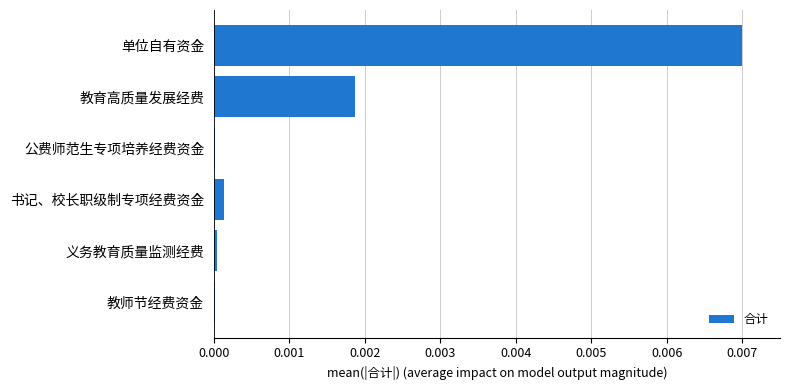

Which has a higher value, 书记、校长职级制专项经费资金 or 单位自有资金?

单位自有资金